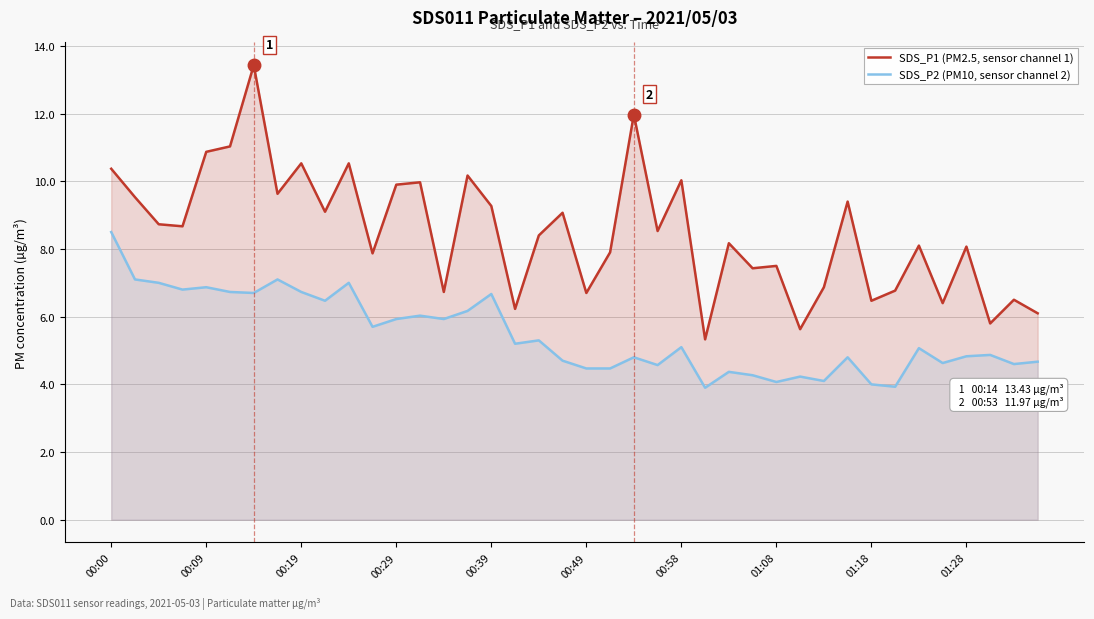

How many data points in SDS_P2 (PM10, sensor channel 2) are above 5?

21